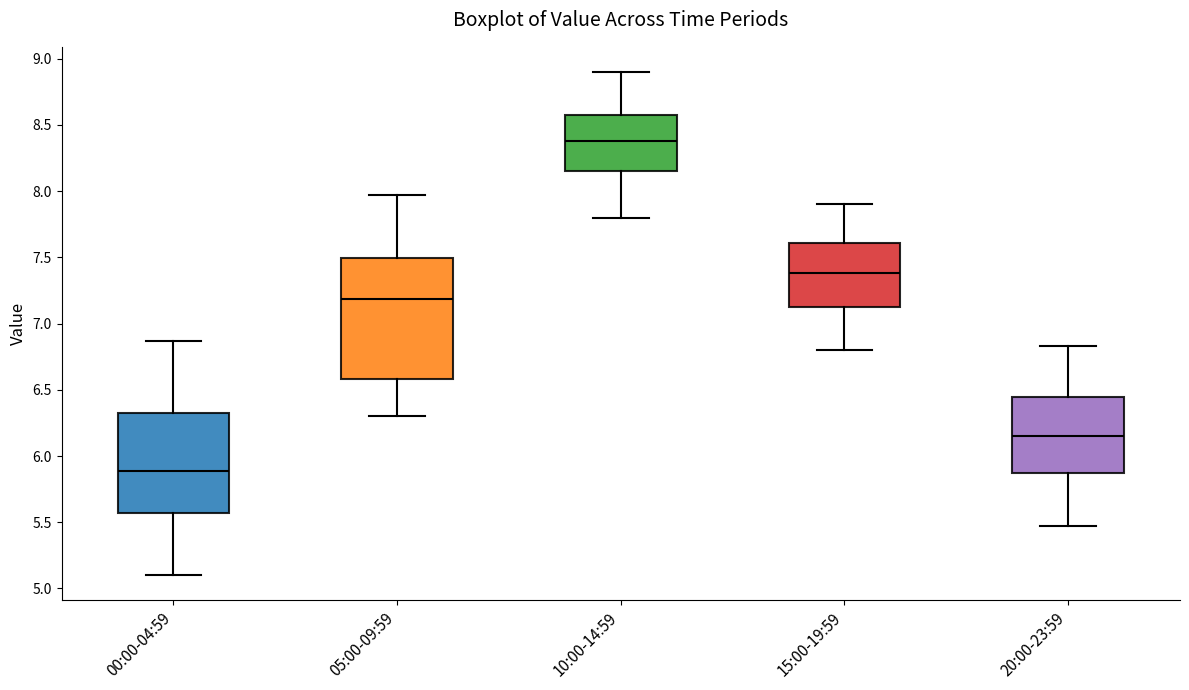

Which box is the tallest, from its lower edge to its upper edge?

05:00-09:59